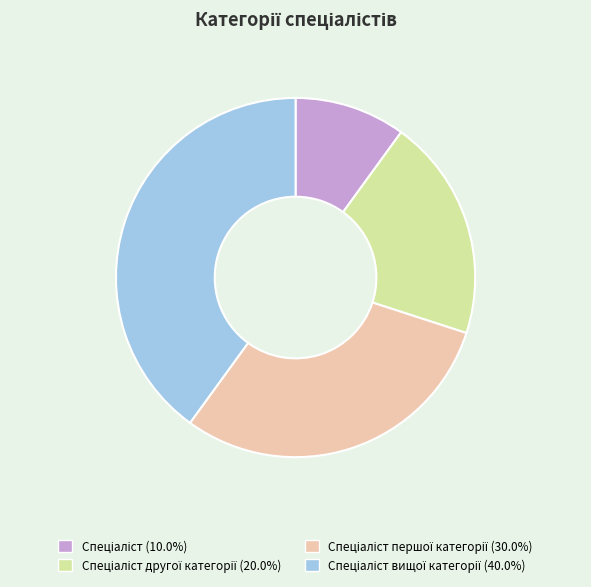

Does any single category account for the majority?

No